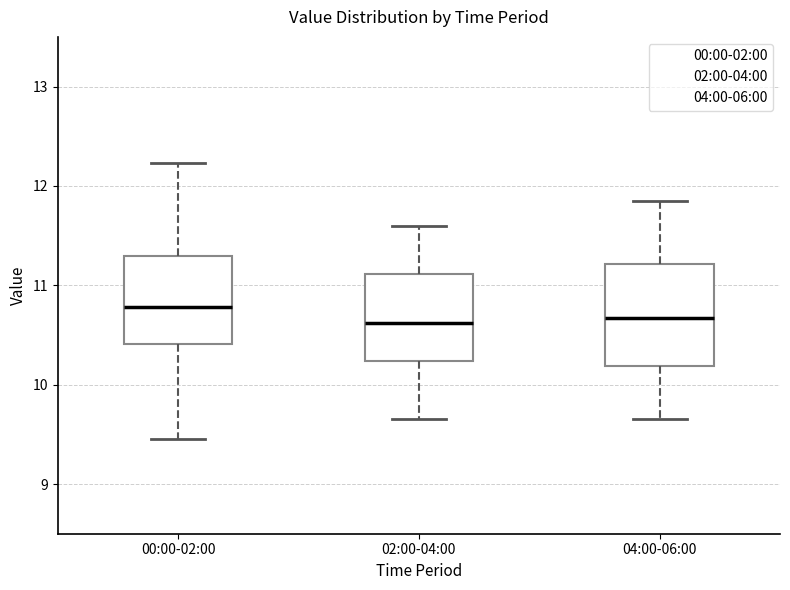

Where is the upper edge of the box for 02:00-04:00 on the y-axis? The values are not printed on the chart, so give them approximately, as read against the axis.

11.1